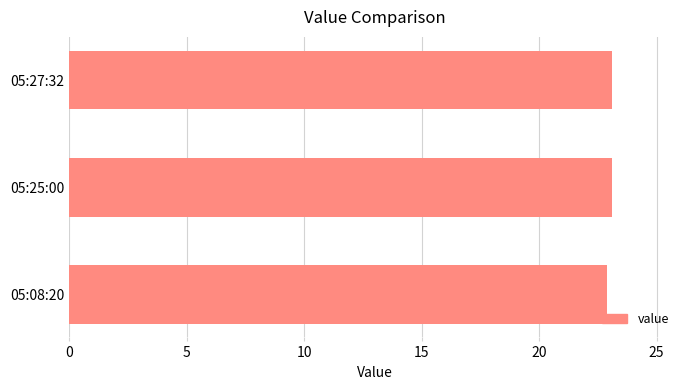

Is it true that the value at 05:08:20 is 22.9?

True